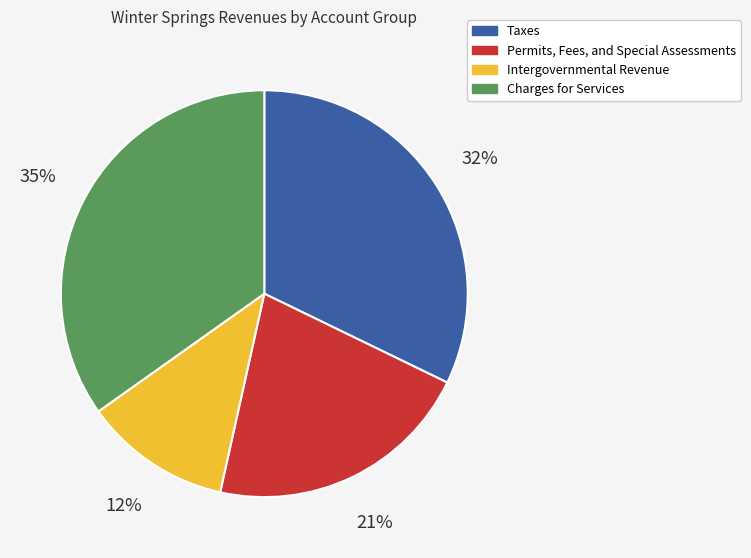

Is there a majority slice in this chart?

No